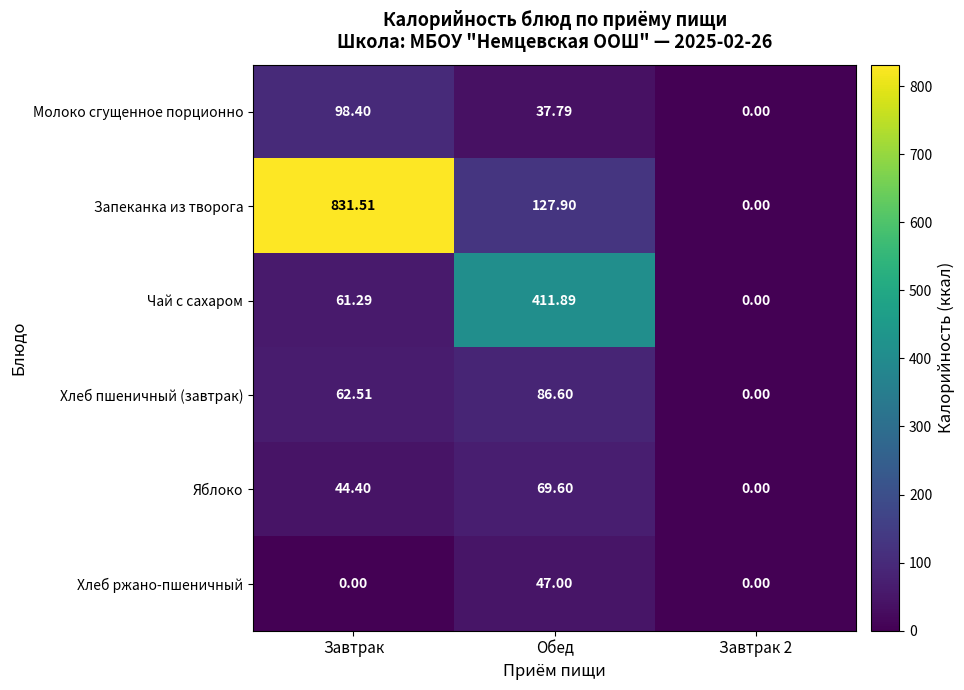

At which category is the sum across all series the highest?

Завтрак